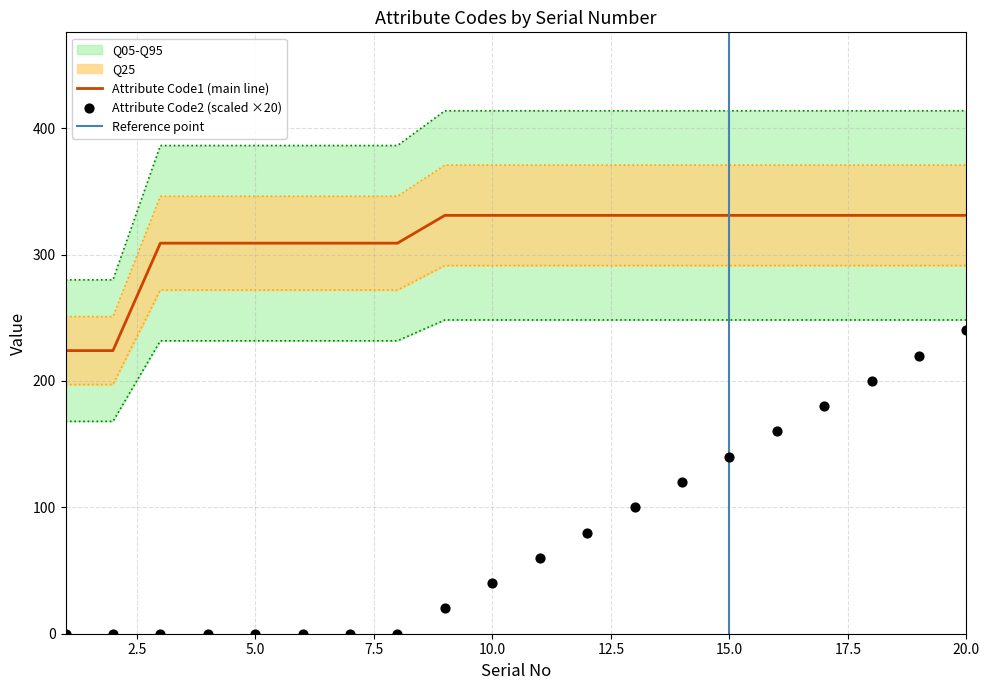

Which series has the largest total across all categories?

Attribute Code1